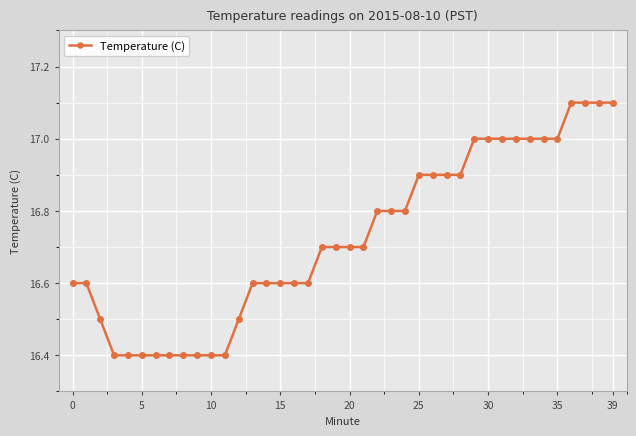

What is the value of the 15th point from the left?

16.6